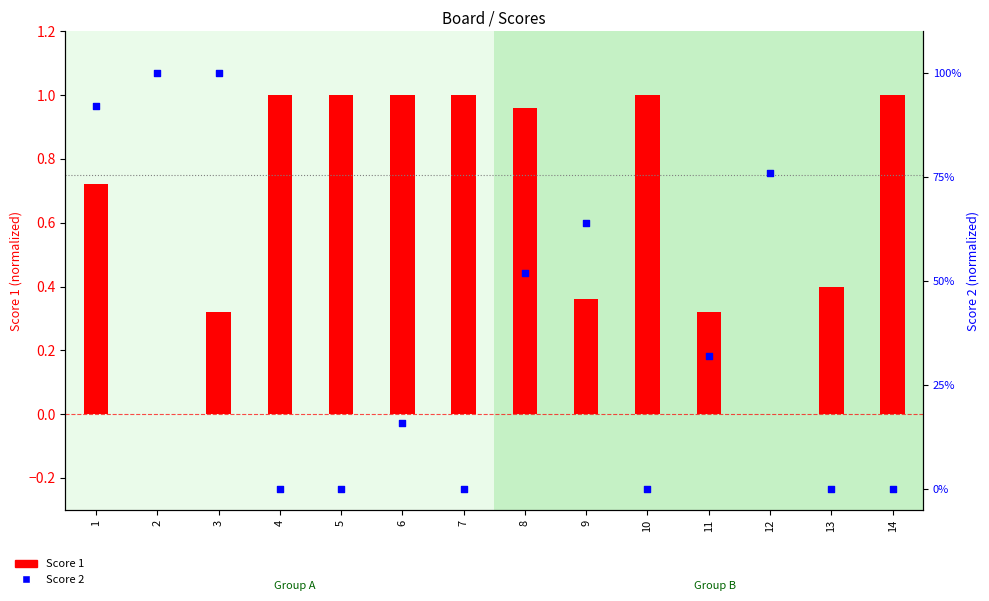

Which series reaches the maximum Y coordinate?

Score 1